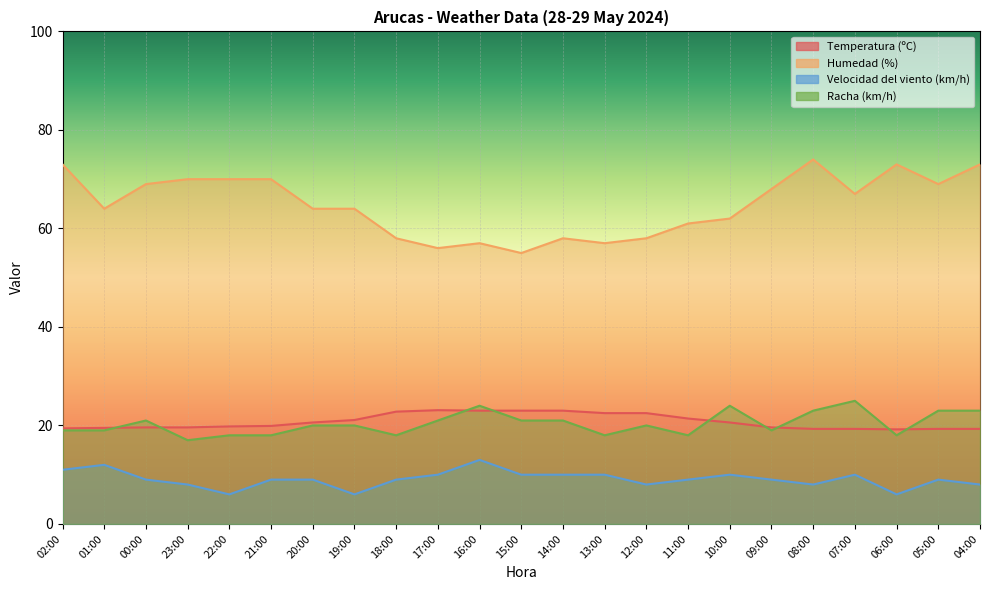

Rank the categories by Racha (km/h) value from highest to lowest.

07:00, 16:00, 10:00, 08:00, 05:00, 04:00, 00:00, 17:00, 15:00, 14:00, 20:00, 19:00, 12:00, 02:00, 01:00, 09:00, 22:00, 21:00, 18:00, 13:00, 11:00, 06:00, 23:00